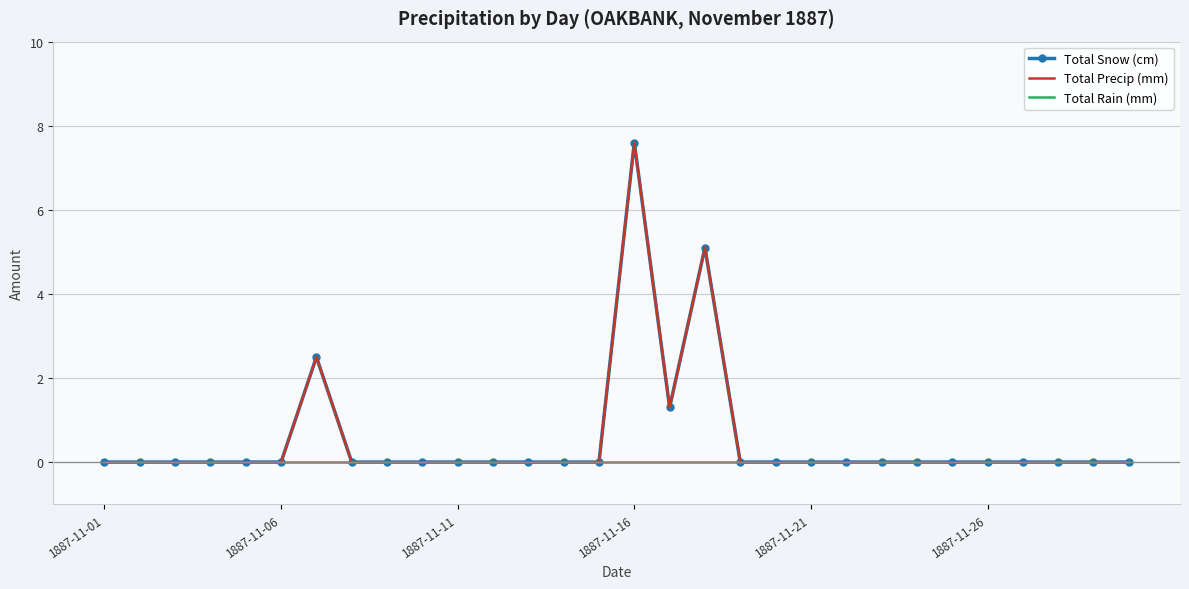

What is the average value of the Total Precip (mm) series?

0.6